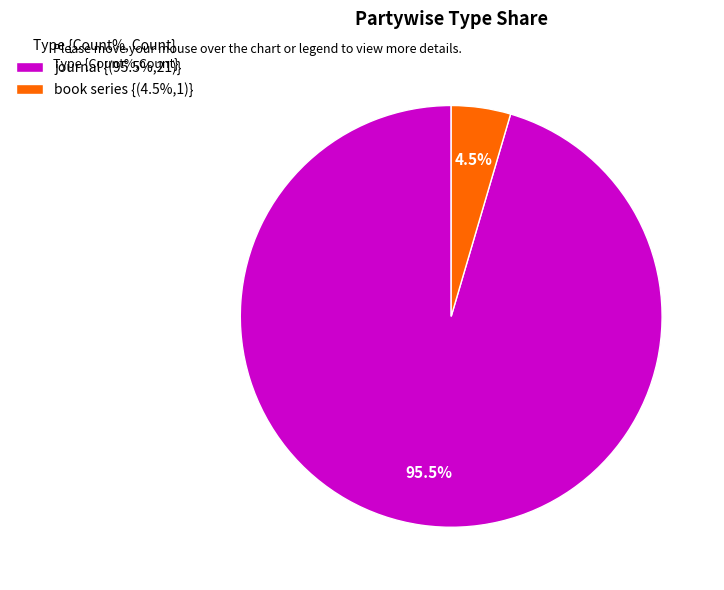

Is the sum of book series and journal greater than half?

Yes